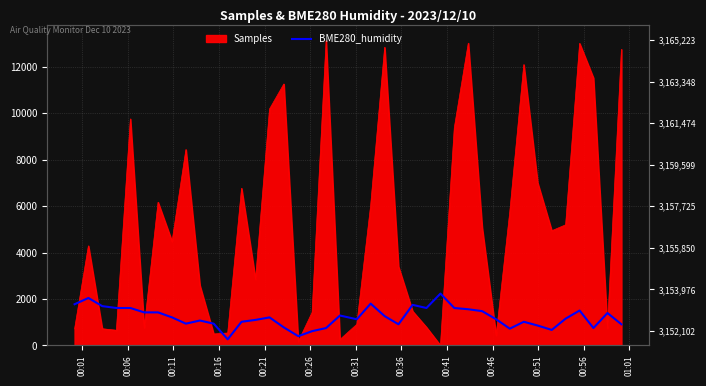

The value at 34 is 930.7. True or false?

False